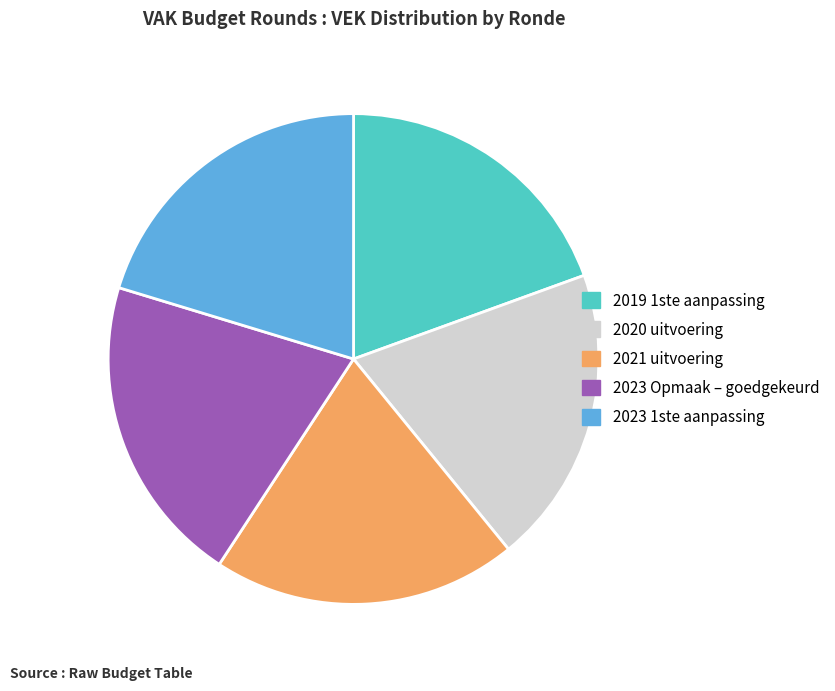

True or false: 2019 1ste aanpassing accounts for 19% of the total.

True